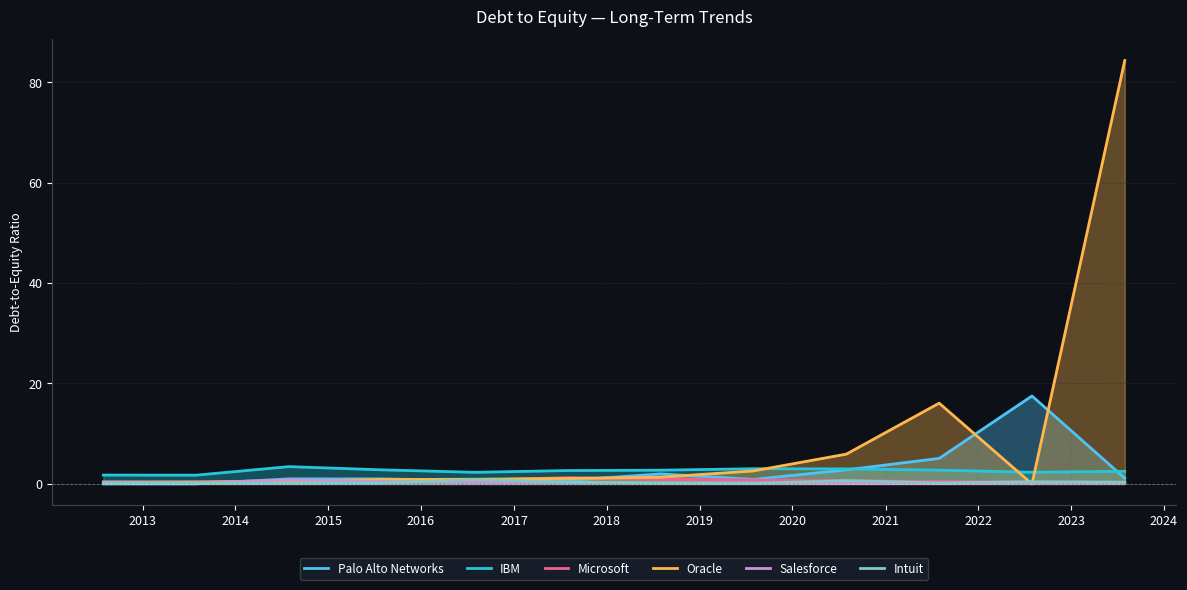

What is the maximum value for Palo Alto Networks?

17.5